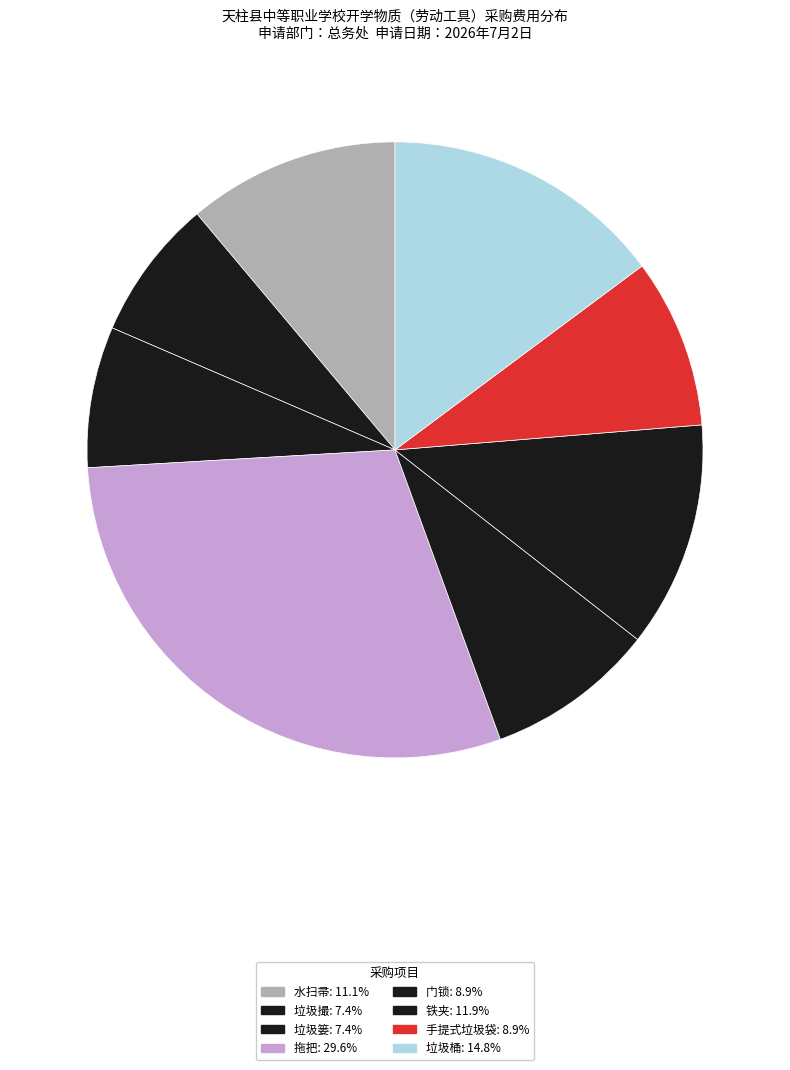

Which slice is the largest?

拖把